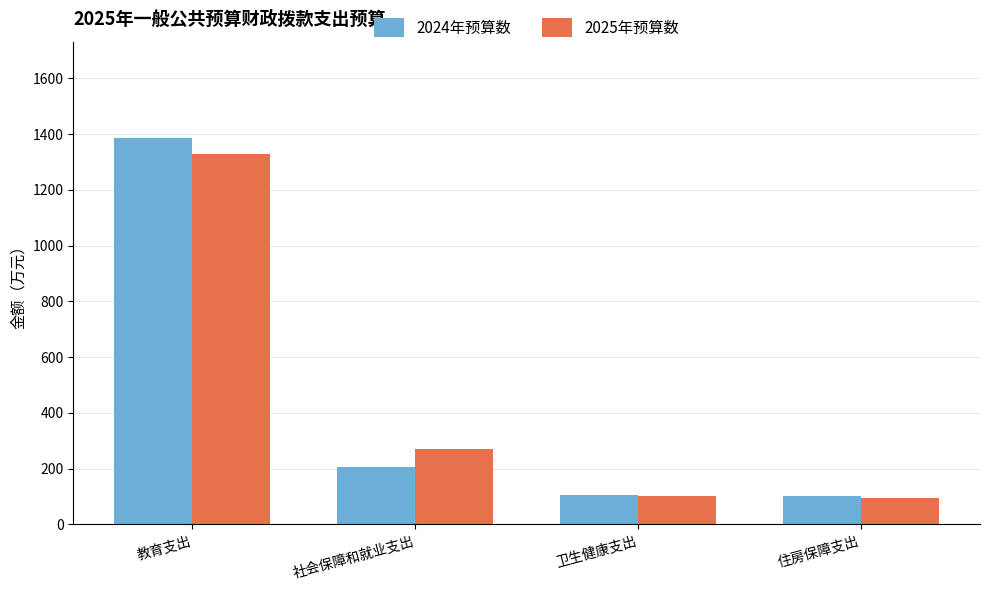

Where is 2024年预算数 nearest to the value 744?

社会保障和就业支出